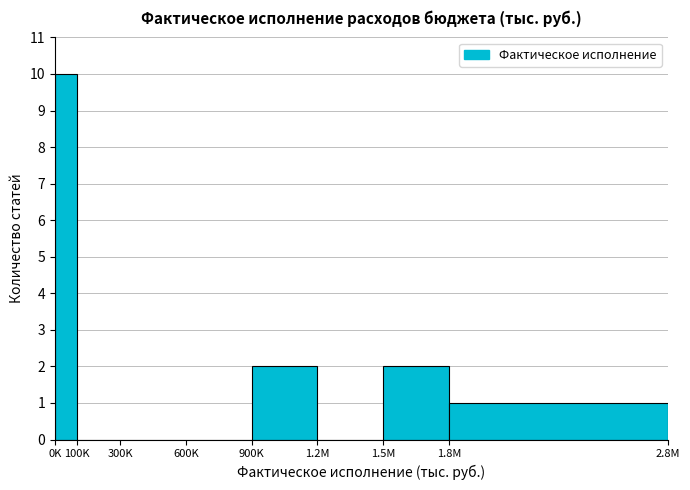

Reading left to right, transcribe all the data shown in this chart.

0K=10	100K=0	300K=0	600K=0	900K=2	1.2M=0	1.5M=2	1.8M=1